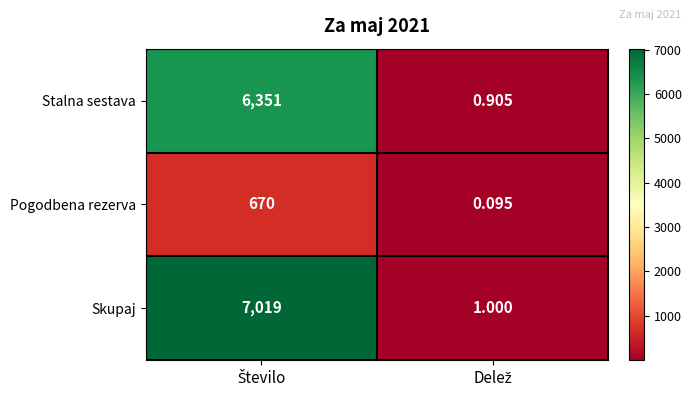

Which series has the largest total across all categories?

Skupaj